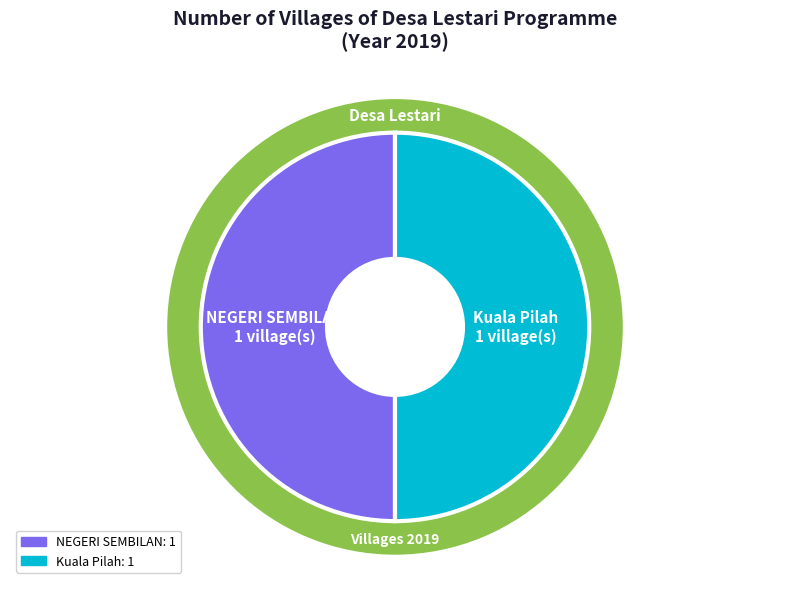

Is there any slice that represents more than half of the pie?

No